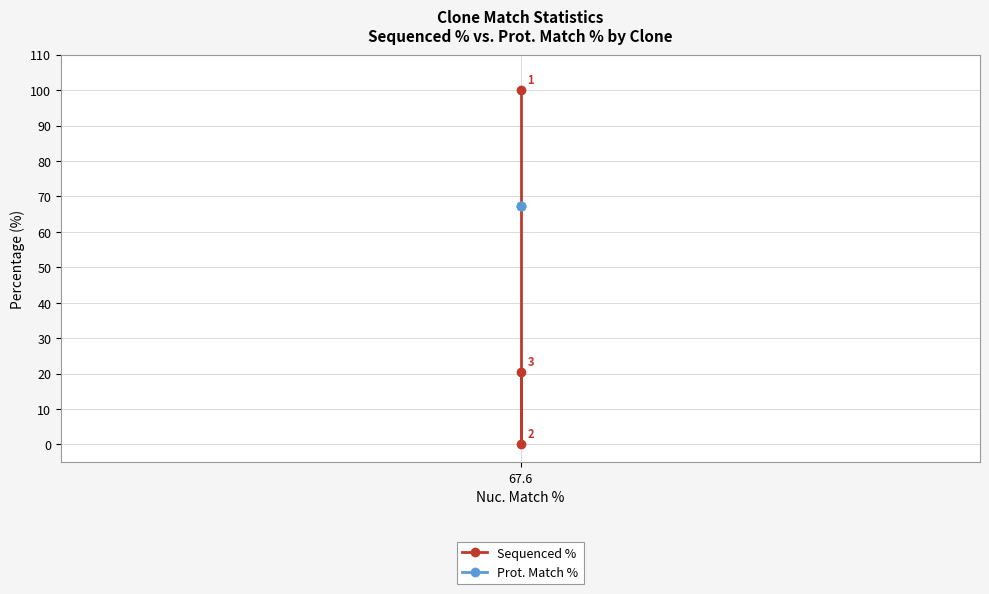

What are all the series names shown in the legend?

Sequenced %, Prot. Match %